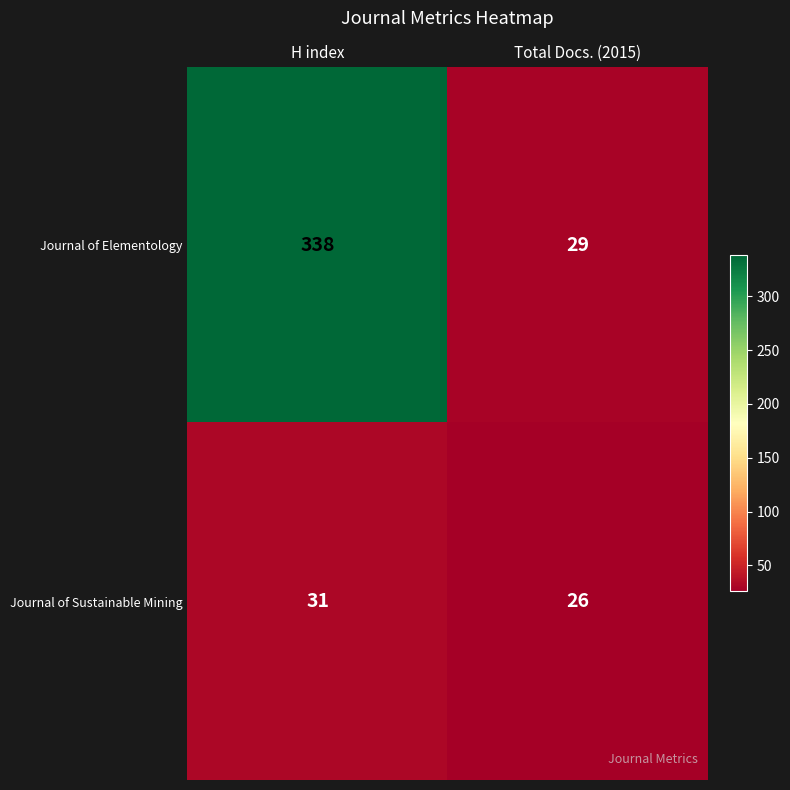

Which label corresponds to the smallest value in the chart?

Total Docs. (2015)